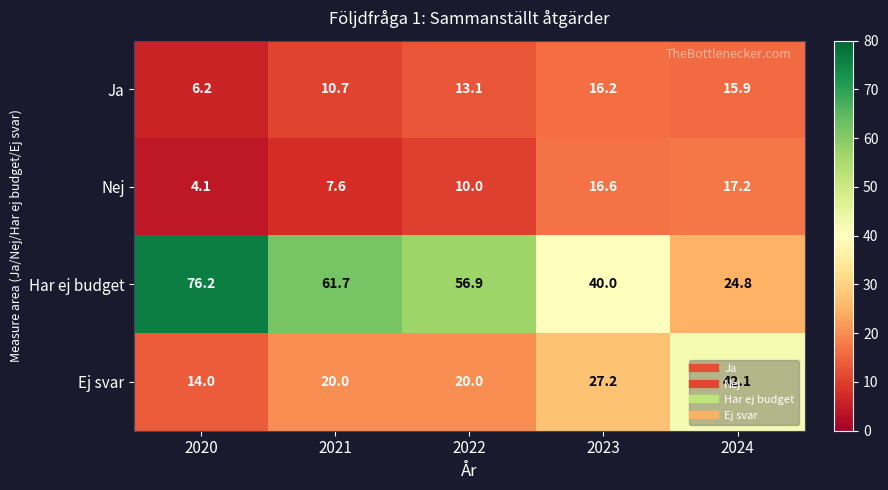

At how many categories does at least one series exceed 18?

5